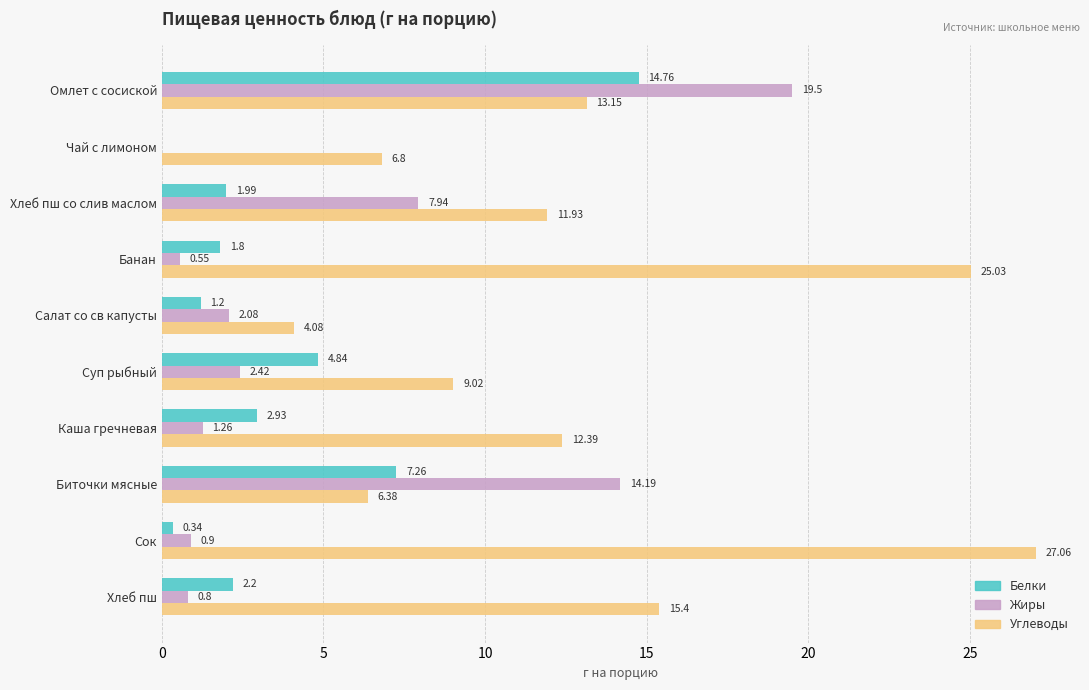

What is the sum of the Углеводы values at Хлеб пш and Омлет с сосиской?

28.6